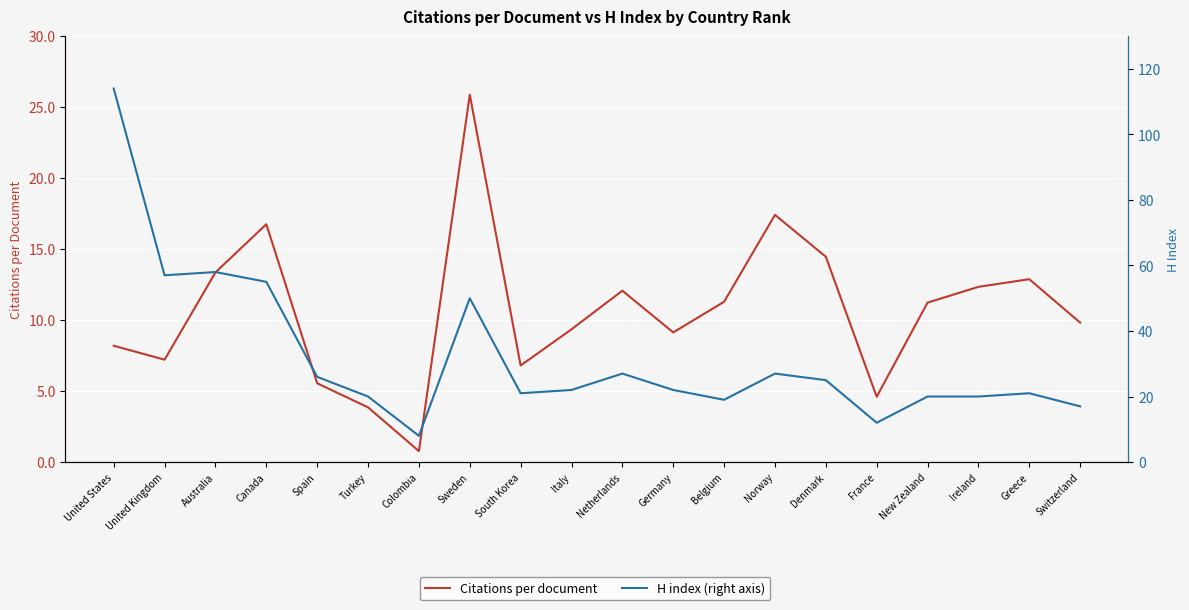

What is the label of the 20th point from the right?

United States